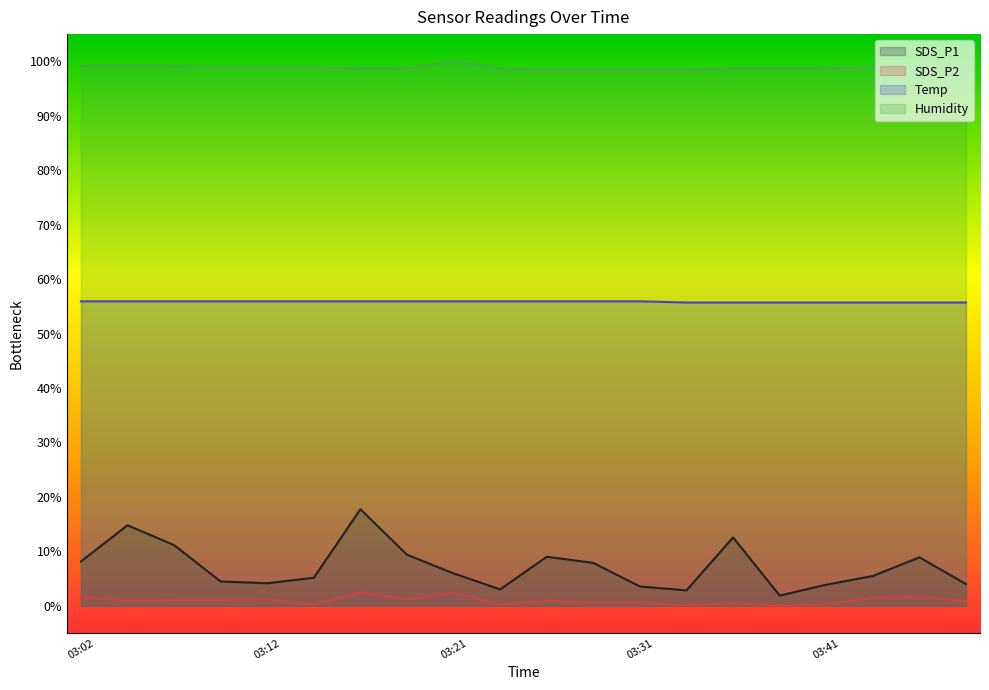

Reading right to left, transcribe all the data shown in this chart.

SDS_P1: 03:48=4.0	03:46=8.9	03:43=5.5	03:41=3.9	03:38=1.9	03:36=12.6	03:34=2.8	03:31=3.6	03:29=7.9	03:26=9.0	03:24=3.0	03:21=6.0	03:19=9.4	03:17=17.7	03:14=5.1	03:12=4.1	03:09=4.5	03:07=11.1	03:04=14.8	03:02=8.1
SDS_P2: 03:48=0.8	03:46=1.7	03:43=1.4	03:41=0.3	03:38=0.0	03:36=0.5	03:34=0.1	03:31=0.6	03:29=0.6	03:26=0.9	03:24=0.2	03:21=2.4	03:19=1.2	03:17=2.5	03:14=0.2	03:12=1.2	03:09=1.0	03:07=1.0	03:04=0.9	03:02=1.6
Temp: 03:48=55.7	03:46=55.7	03:43=55.7	03:41=55.7	03:38=55.7	03:36=55.7	03:34=55.7	03:31=55.9	03:29=55.9	03:26=55.9	03:24=55.9	03:21=55.9	03:19=55.9	03:17=55.9	03:14=55.9	03:12=55.9	03:09=55.9	03:07=55.9	03:04=55.9	03:02=55.9
Humidity: 03:48=98.9	03:46=98.9	03:43=98.9	03:41=98.7	03:38=98.7	03:36=98.7	03:34=98.5	03:31=98.5	03:29=98.5	03:26=98.5	03:24=98.7	03:21=100.0	03:19=98.7	03:17=98.7	03:14=98.9	03:12=98.9	03:09=98.9	03:07=99.1	03:04=99.1	03:02=99.1